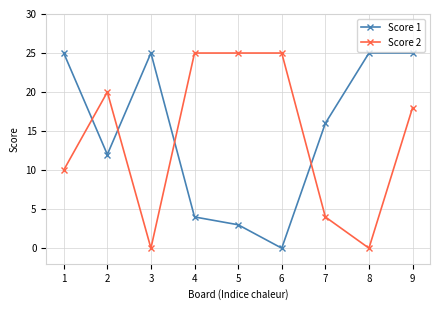

Is this an area chart (filled region under the line)?

No